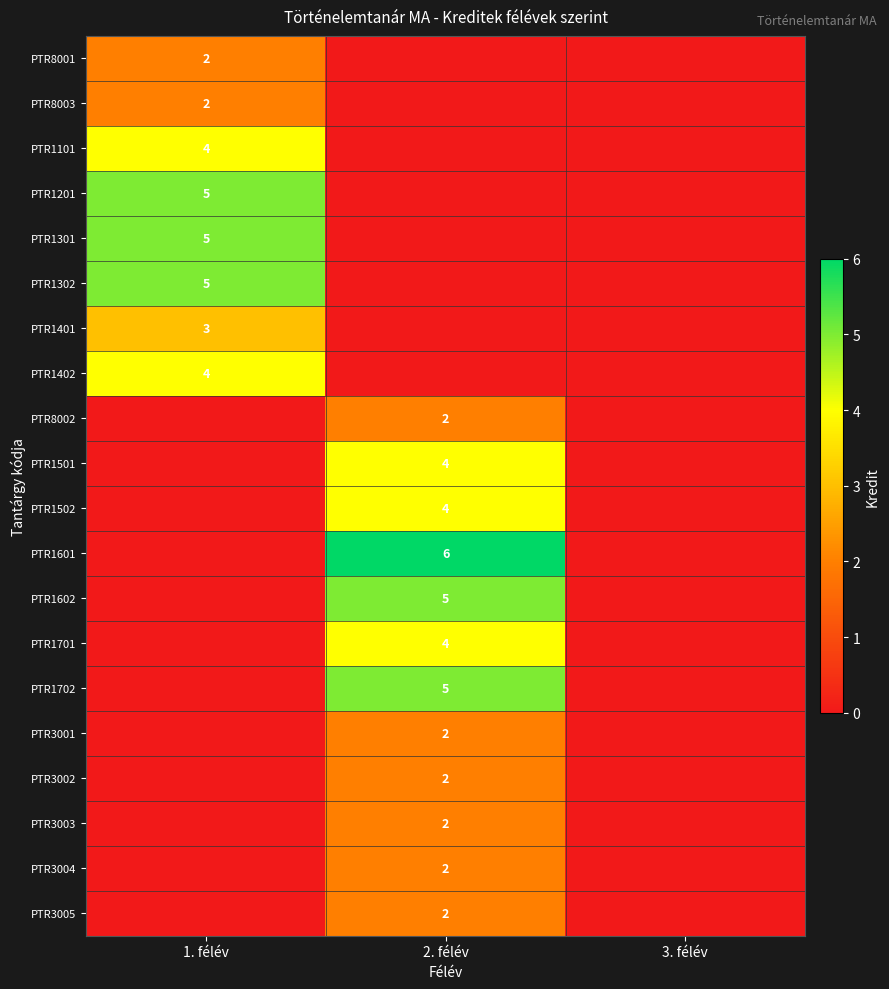

Between 3. félév and 2. félév, which is larger?

3. félév